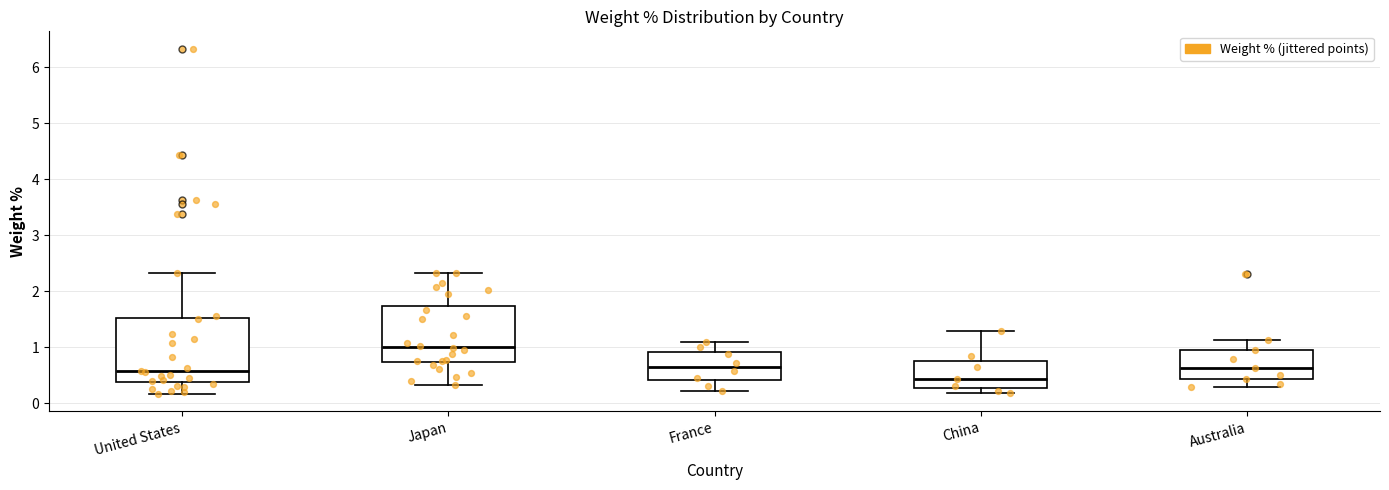

Reading left to right, transcribe this box plot: for each box, give where its median line is, the range the box spans, and where its two whiskers end, as read against the y-axis. The values are not printed on the chart, so give them approximately, as read against the axis.

United States: median 0.6, box 0.4 to 1.5, whiskers 0.2 to 2.3
Japan: median 1.0, box 0.7 to 1.7, whiskers 0.3 to 2.3
France: median 0.7, box 0.4 to 0.9, whiskers 0.2 to 1.1
China: median 0.4, box 0.3 to 0.7, whiskers 0.2 to 1.3
Australia: median 0.6, box 0.4 to 1.0, whiskers 0.3 to 1.1